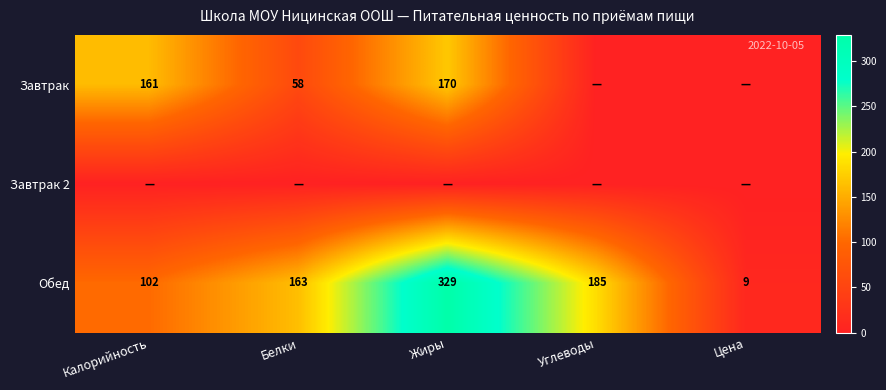

True or false: Завтрак has a value of 109 at Калорийность.

False